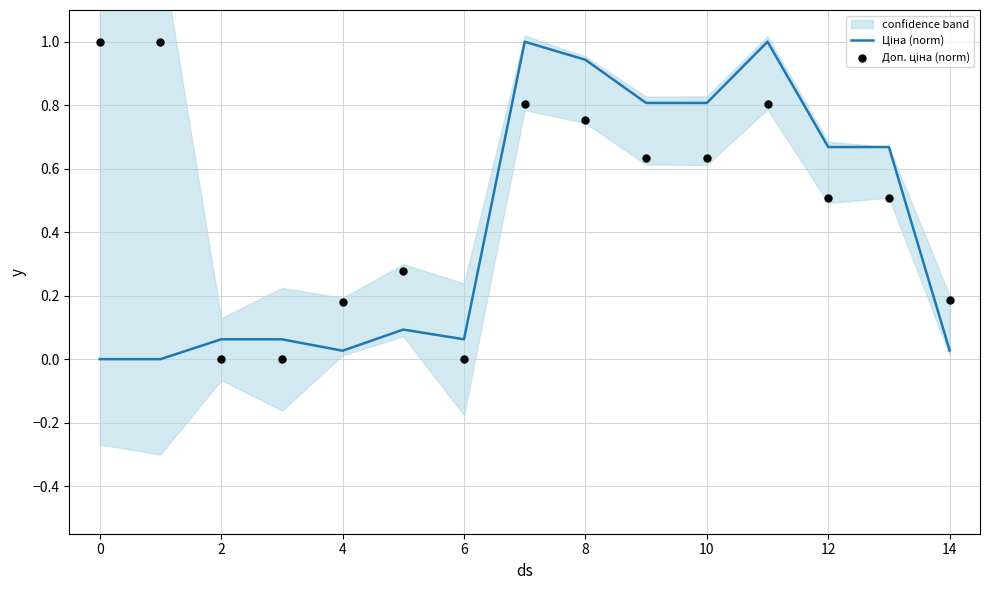

Which series reaches the minimum Y coordinate?

Ціна (norm)